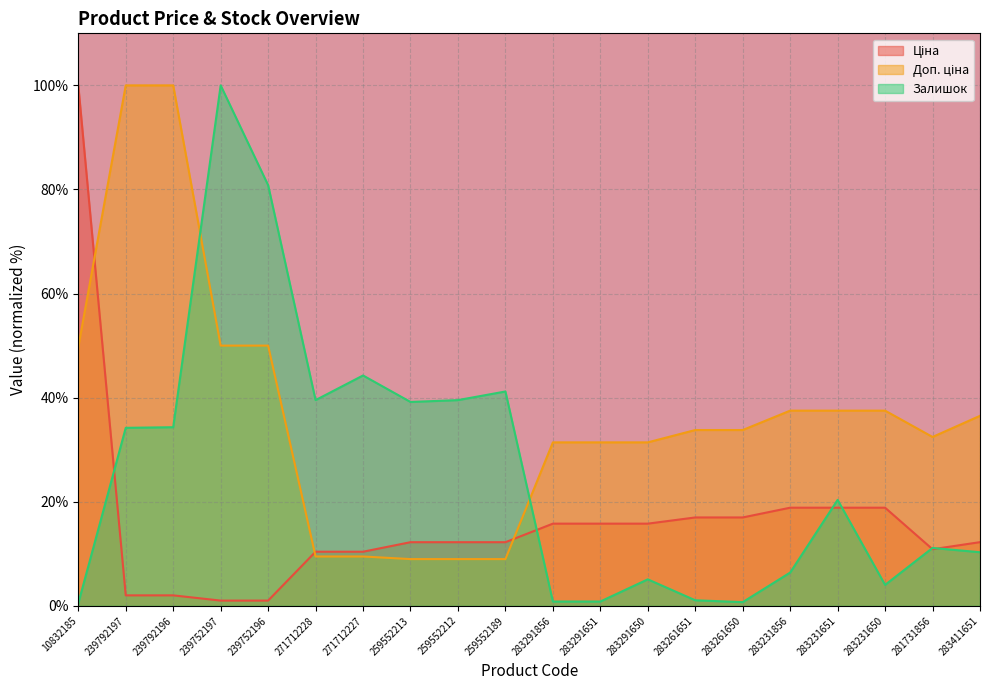

What is the value of the Залишок point at the 20th from the left?

10.3